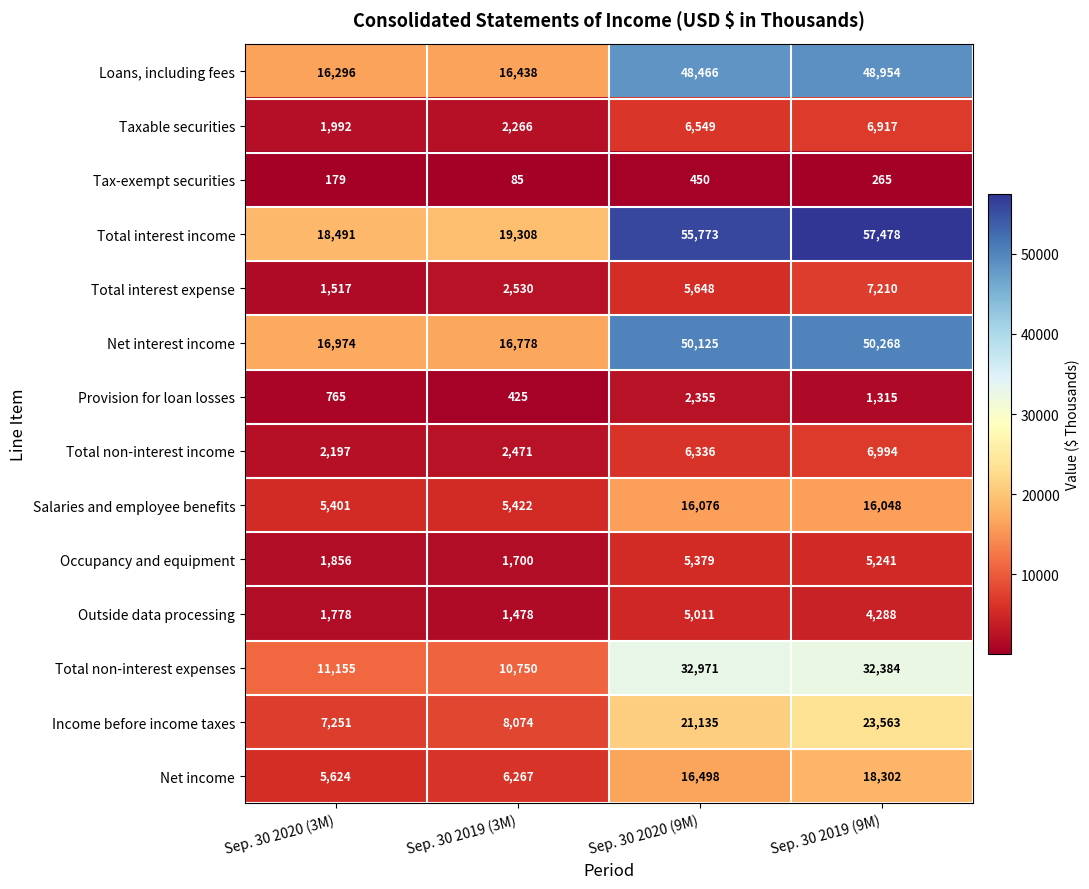

At which label is Total interest income closest to 37984?

Sep. 30 2020 (9M)